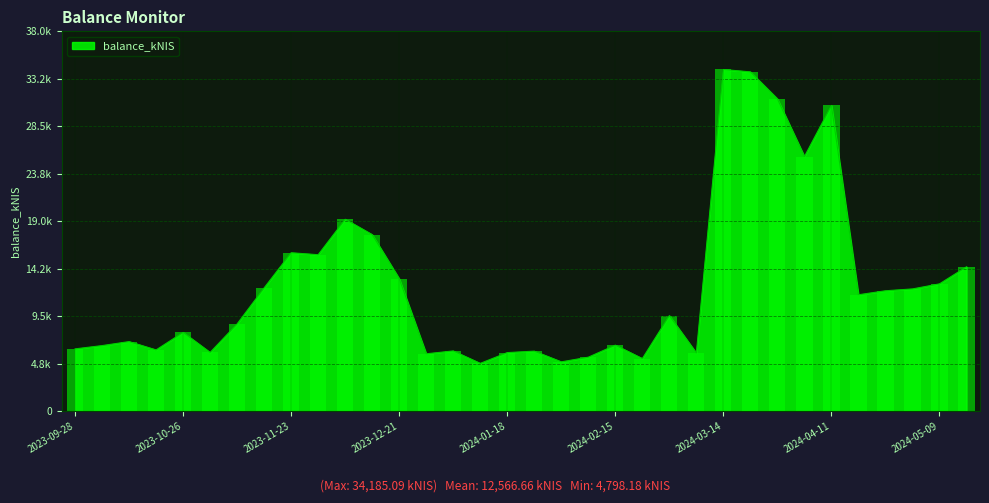

Is it true that the value at 2024-04-18 is 3485.1?

False